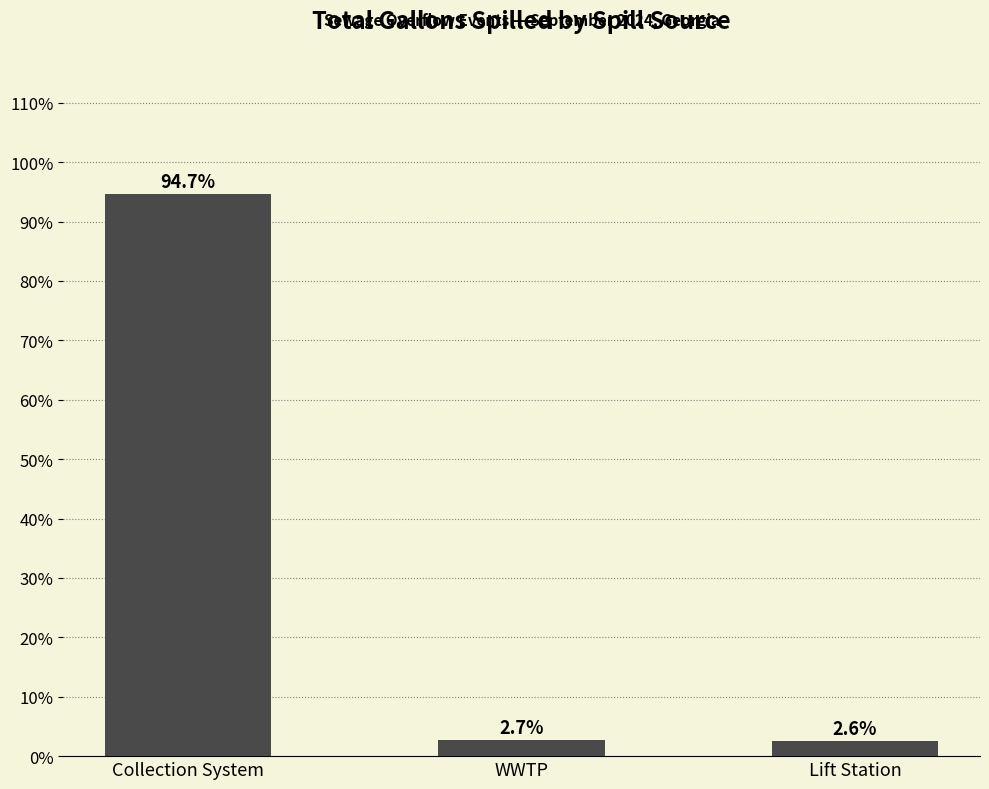

Read the value at Collection System.

94.7